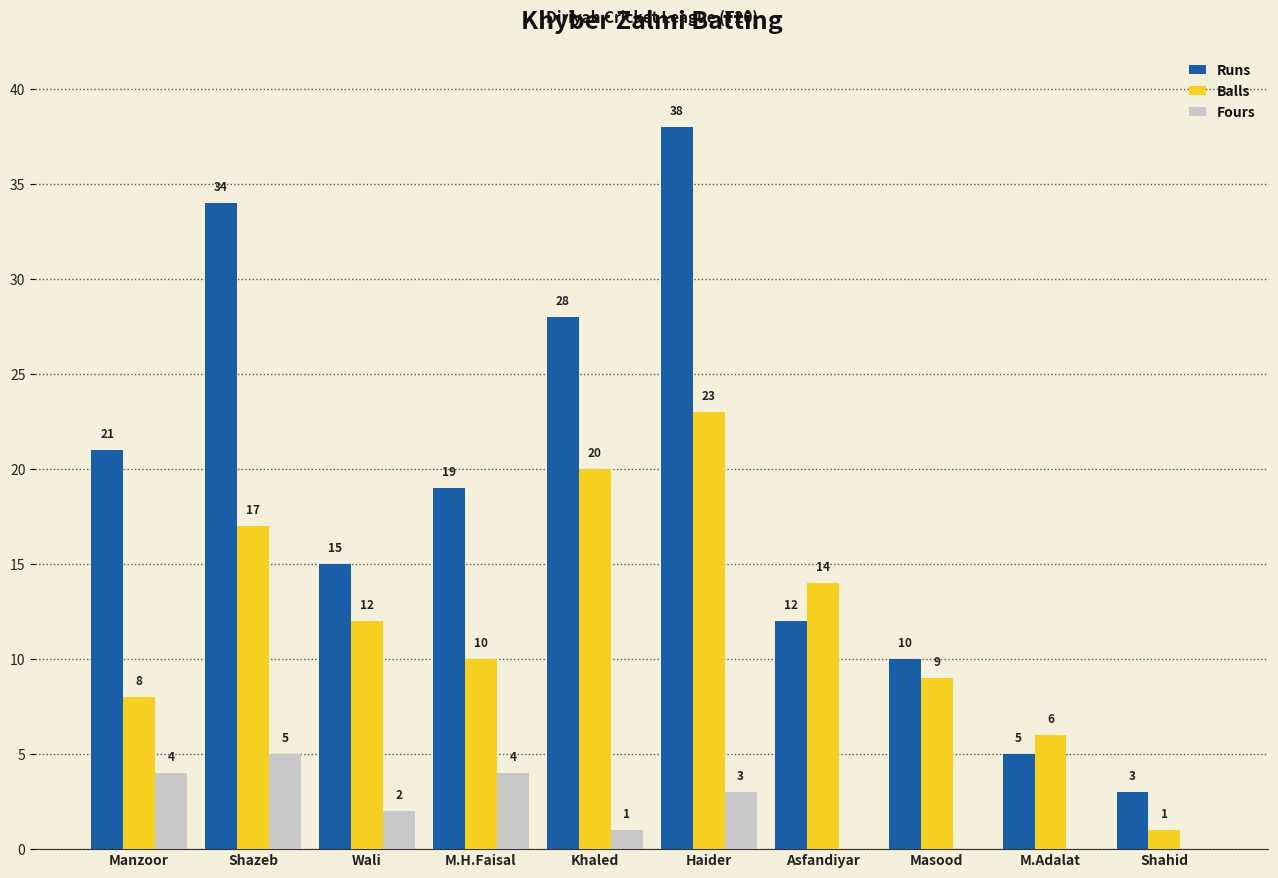

Which series changed the most between Manzoor and Haider?

Runs